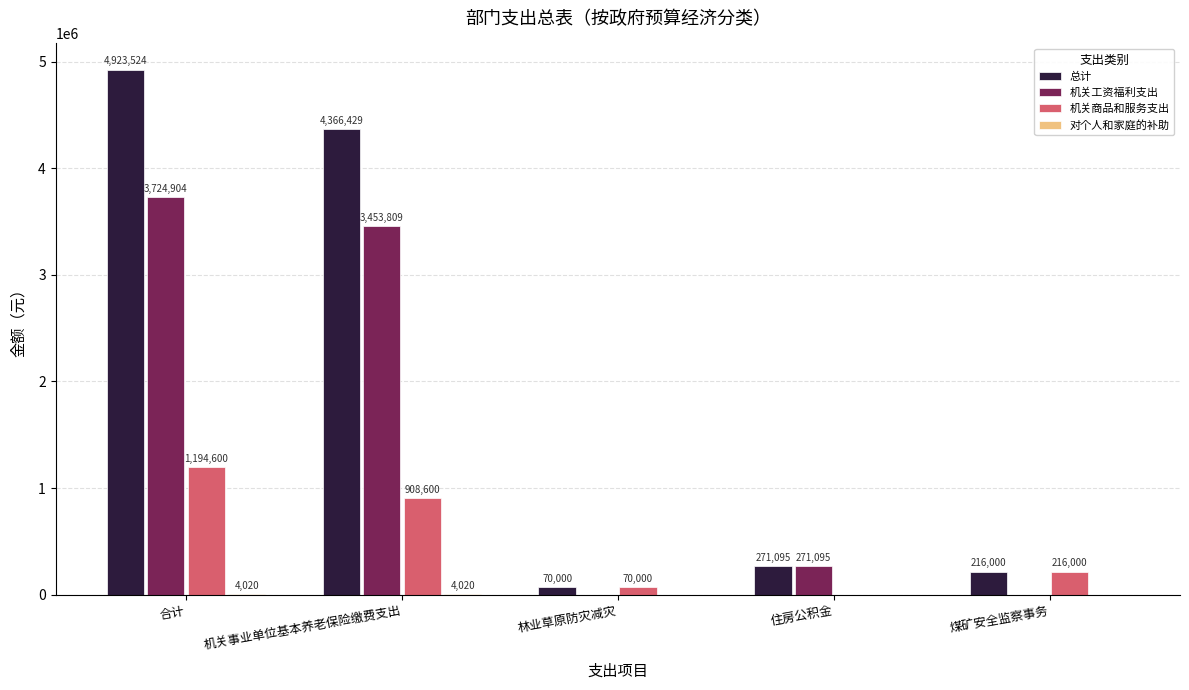

What is the sum of the 机关商品和服务支出 values at 煤矿安全监察事务 and 住房公积金?

216000.0